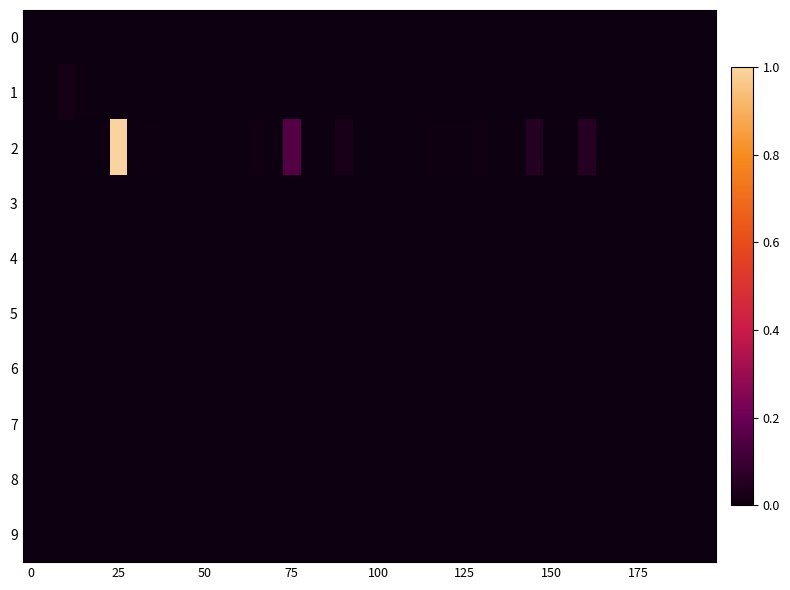

Which series has the widest spread of values?

2